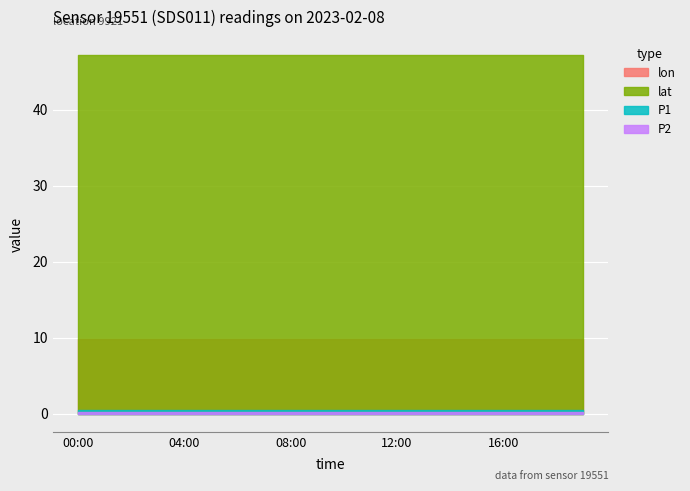

At which category is the sum across all series the highest?

00:00